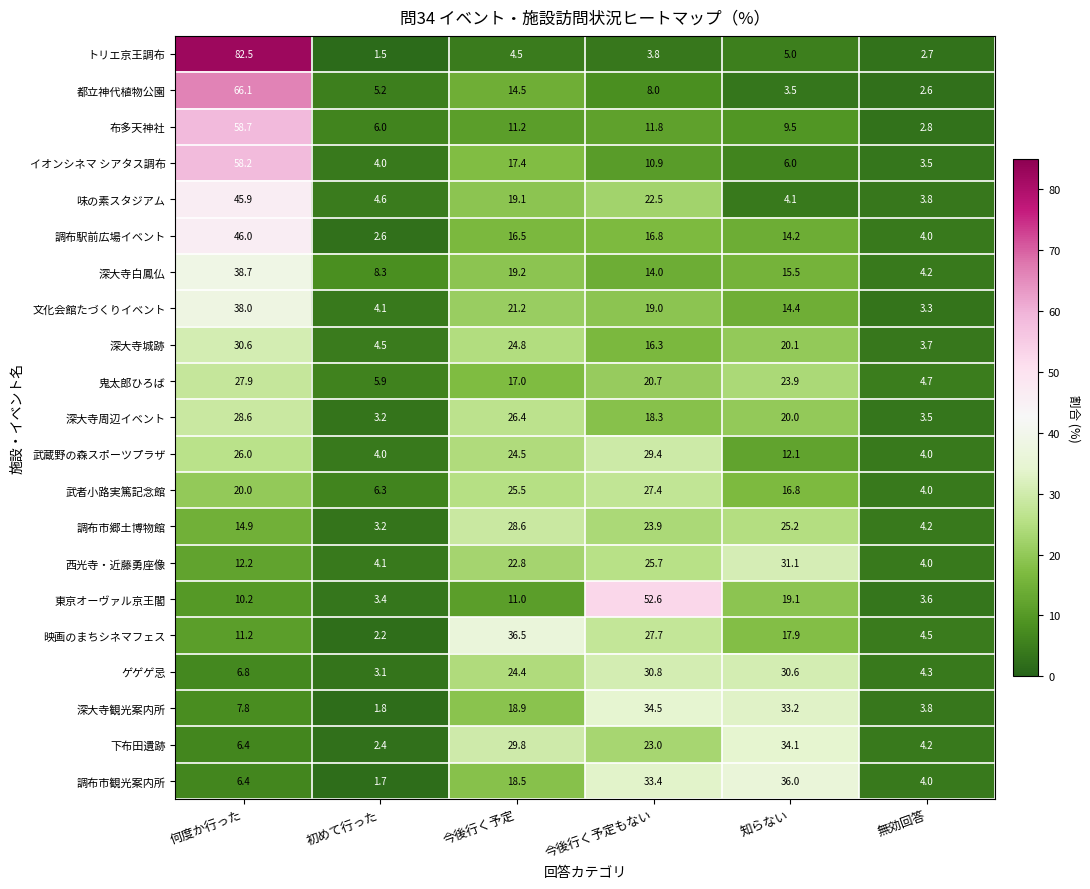

What is the difference between the 味の素スタジアム values at 初めて行った and 何度か行った?

41.3